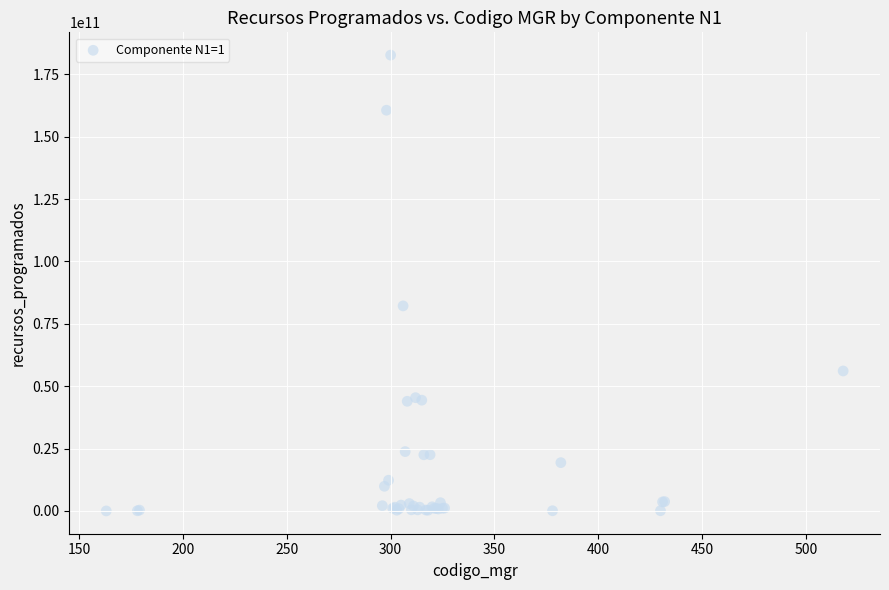

What Y value in the scatter plot is closest to 91331045968?

82171291794